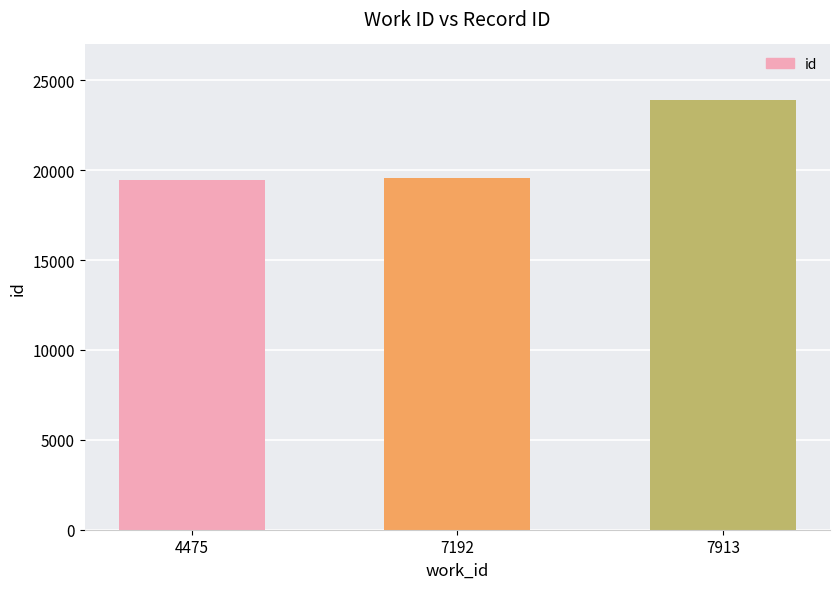

What is the change in value from 4475 to 7192?

+118